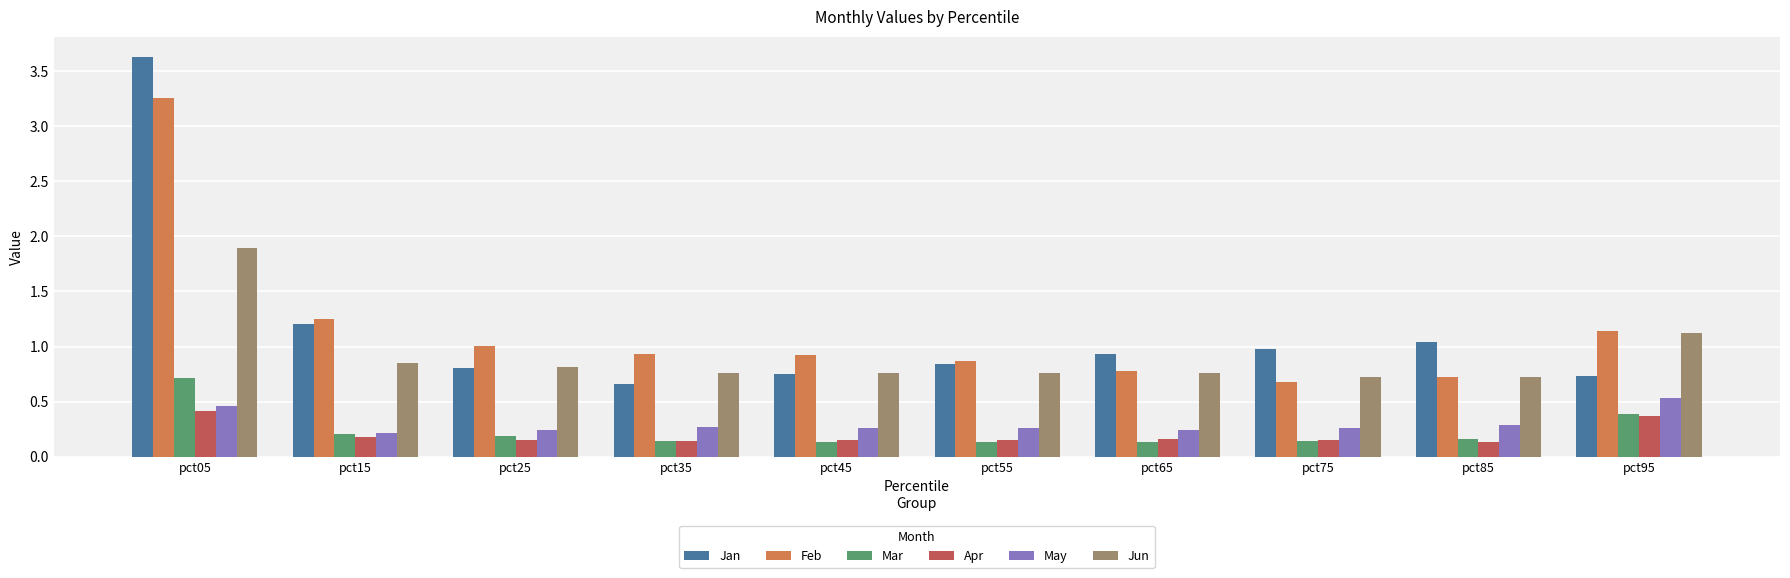

At which label is Feb closest to 1?

pct25